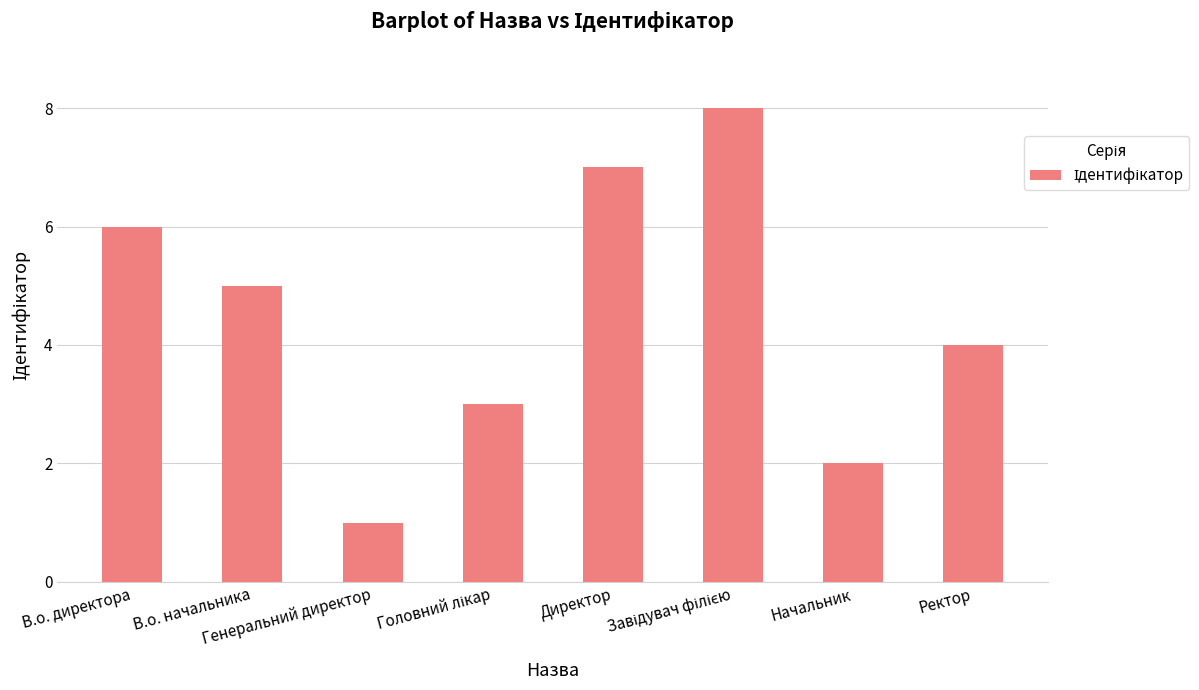

What is the sum of all values?

36